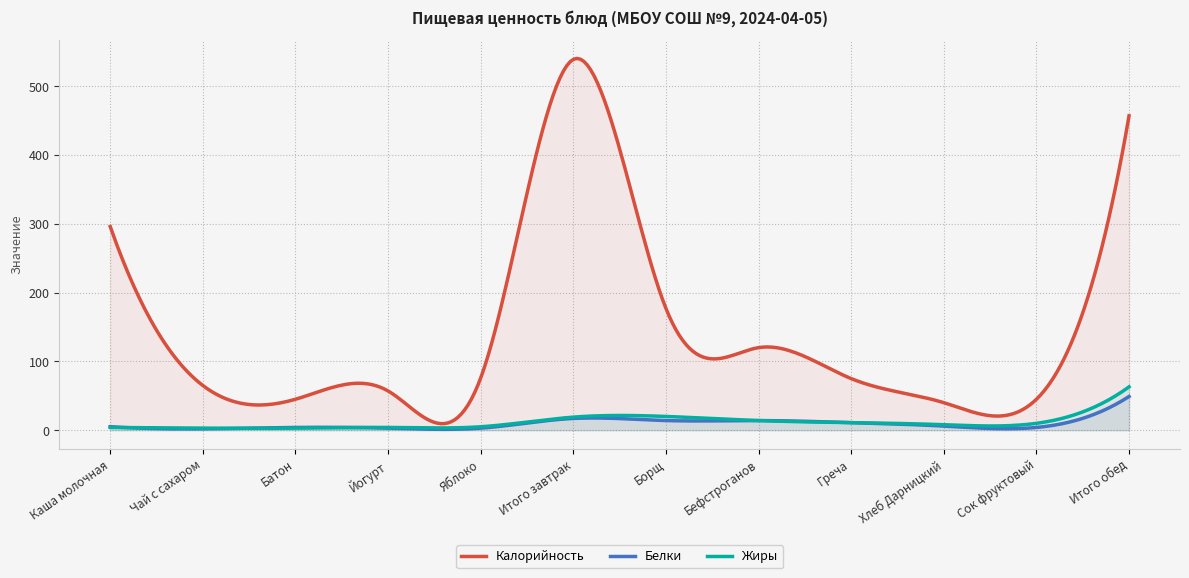

After their last crossing, which series has the higher values: Белки or Жиры?

Жиры